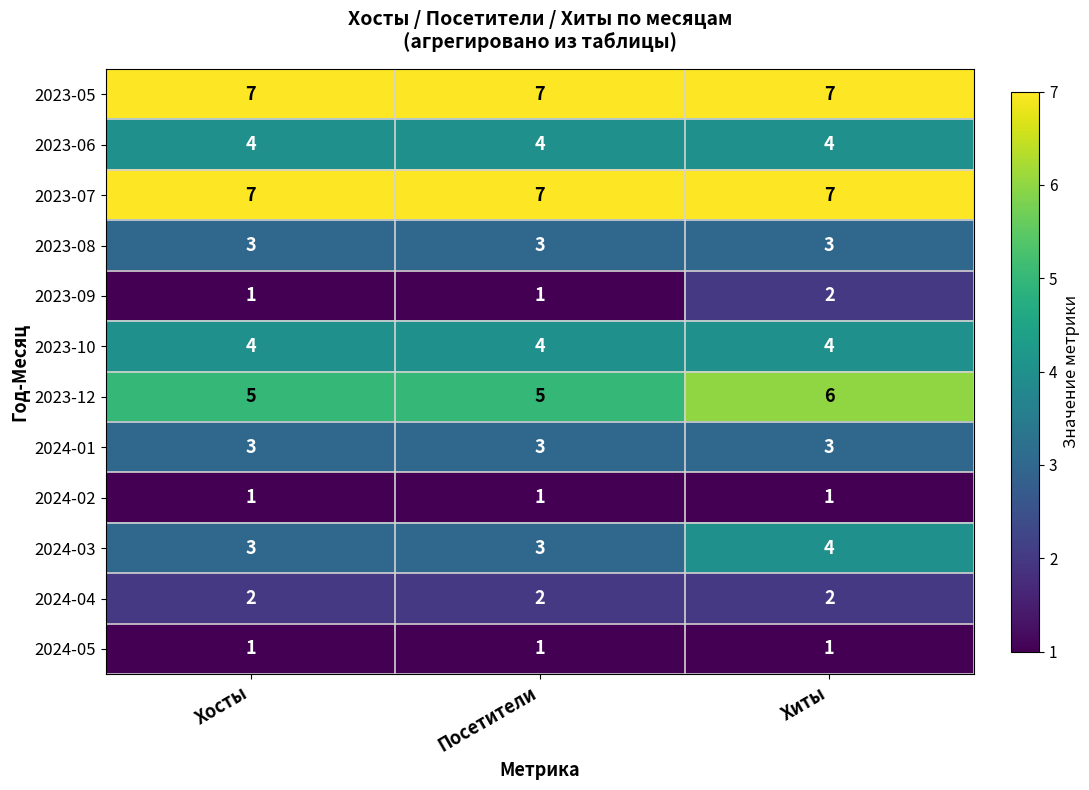

What is the sum of all 2024-04 values?

6